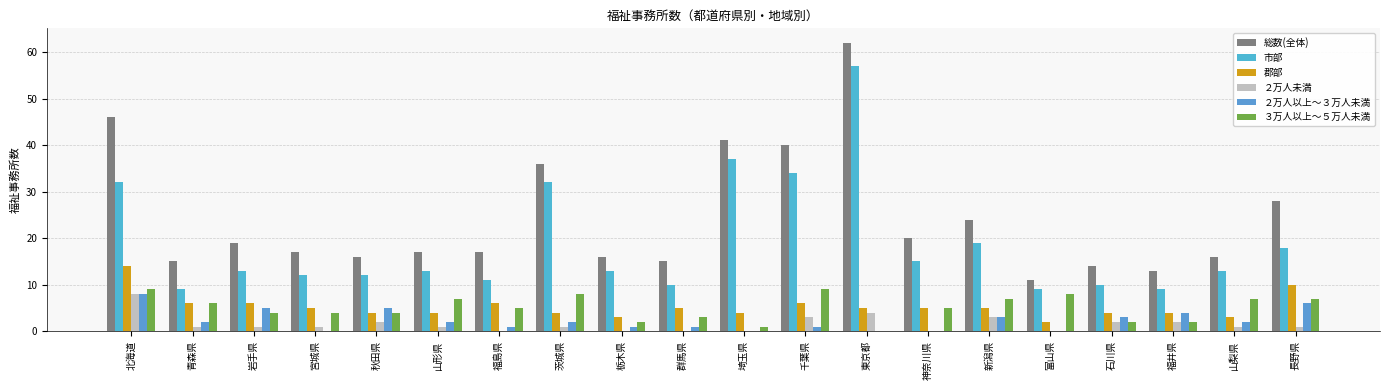

Which series changed the most between 東京都 and 神奈川県?

総数(全体)